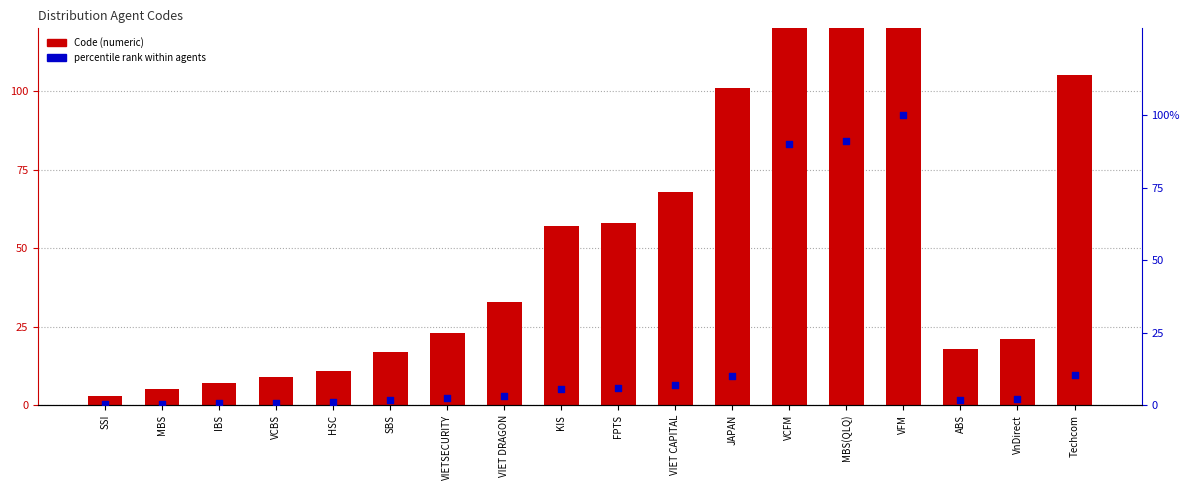

Which series has the largest total across all categories?

Code